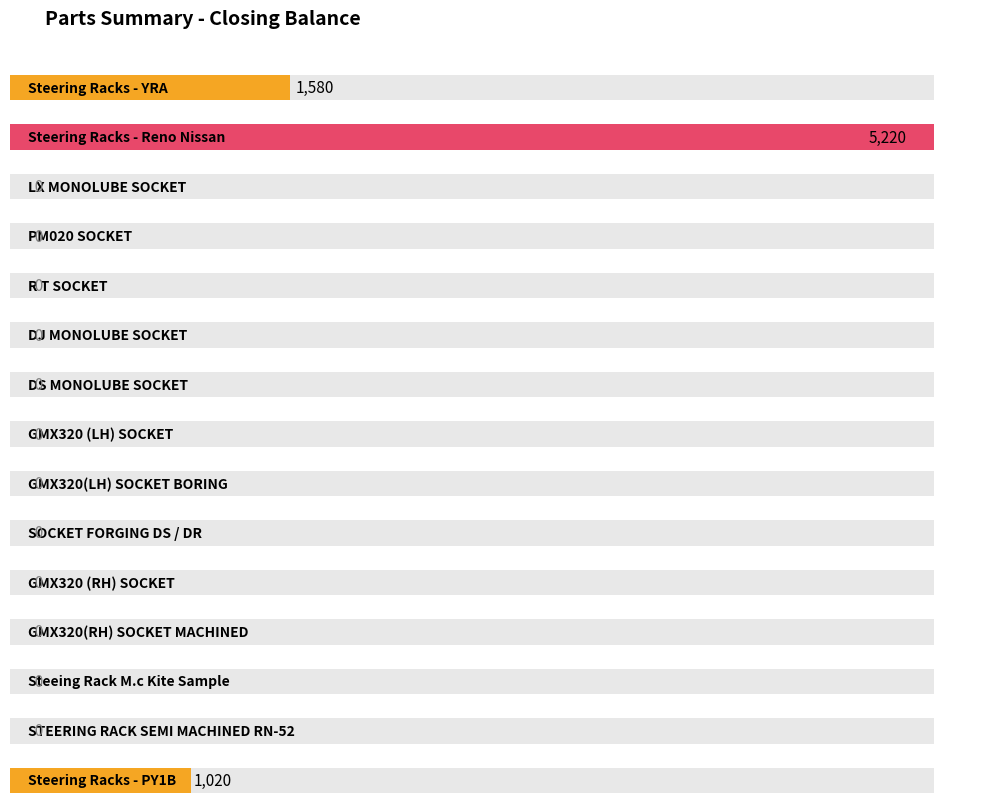

True or false: the data shows 0 at R T SOCKET.

True